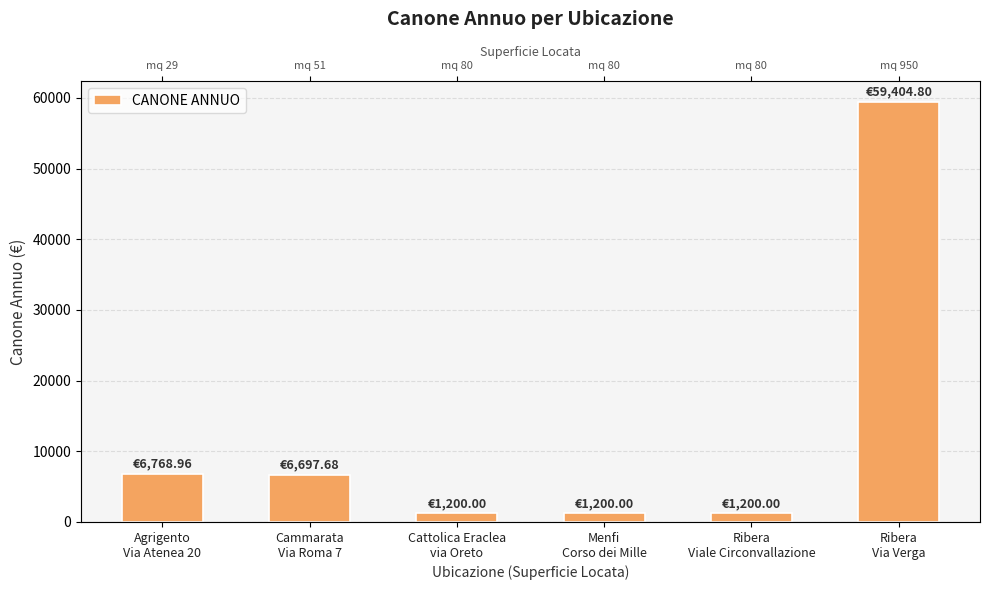

What is the sum of the values at Cammarata
Via Roma 7 and Agrigento
Via Atenea 20?

13466.6